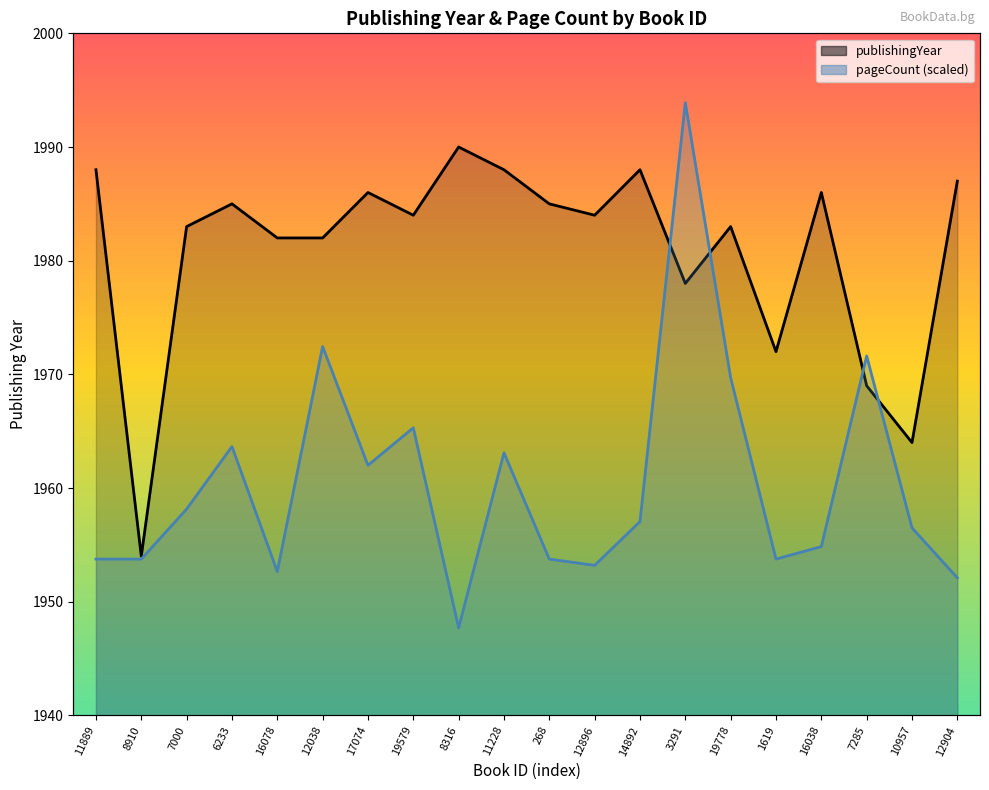

What is the maximum value for pageCount?

1993.9